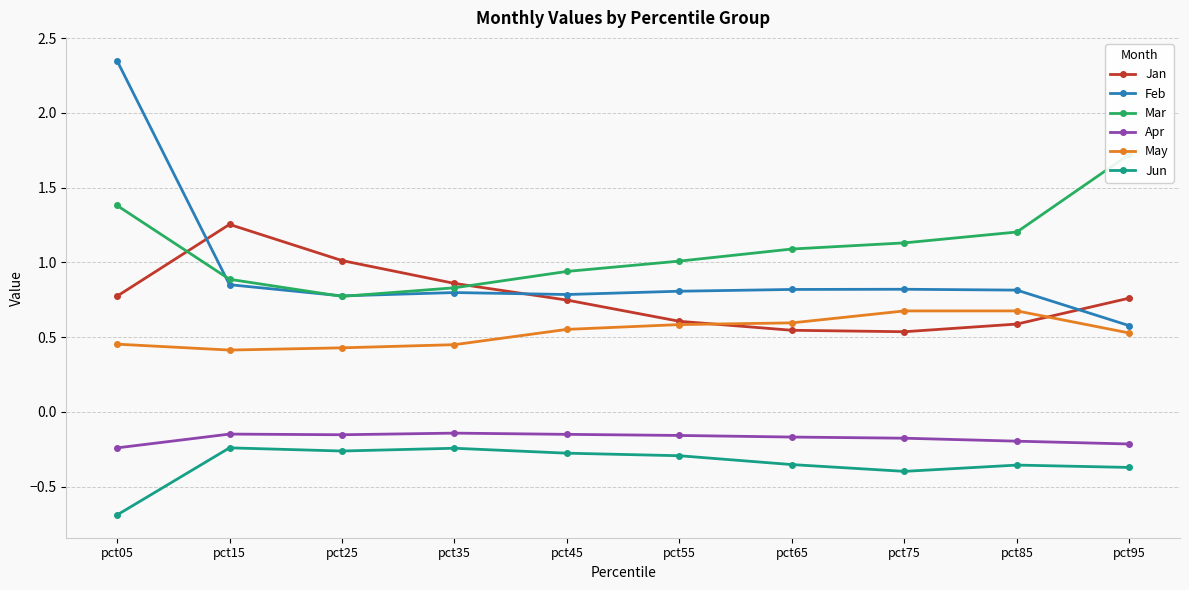

Between pct75 and pct95, which is larger?

pct95